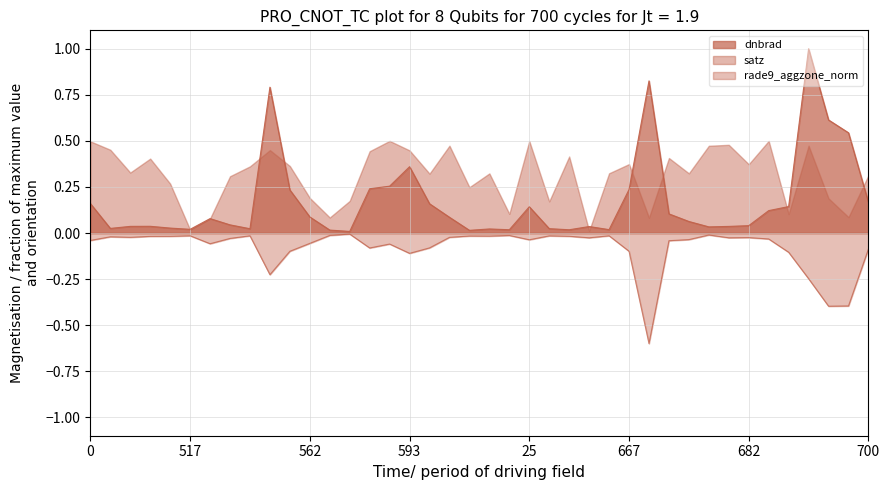

How many series are shown in this chart?

3